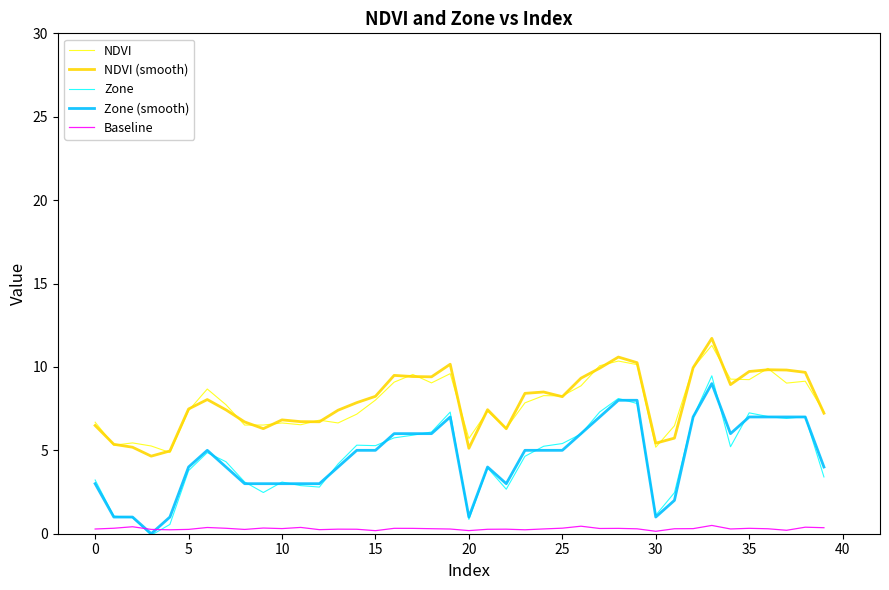

Which series has the widest spread of values?

Zone